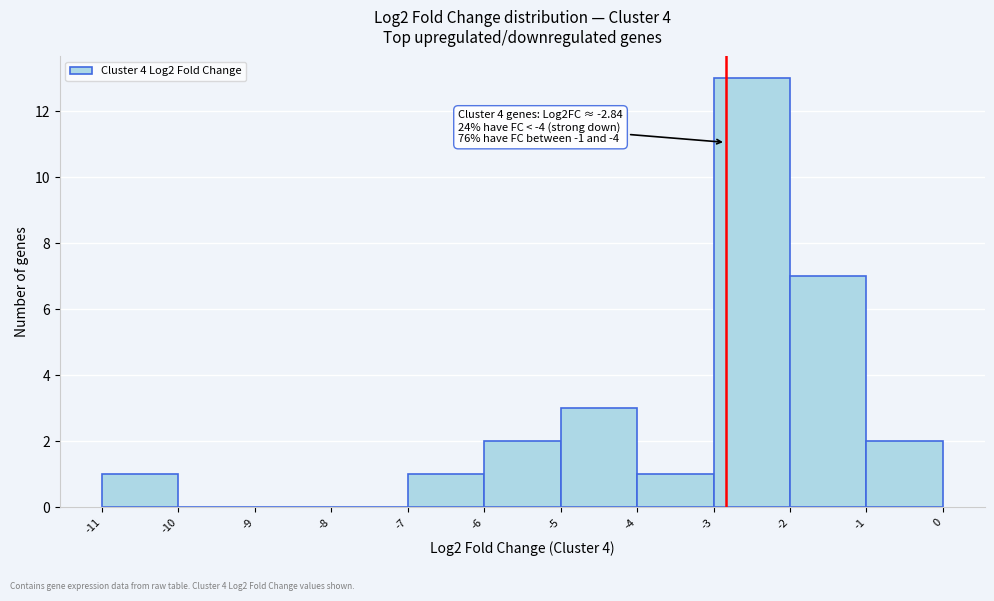

Over which range of the x-axis is the bar tallest?

-3 to -2